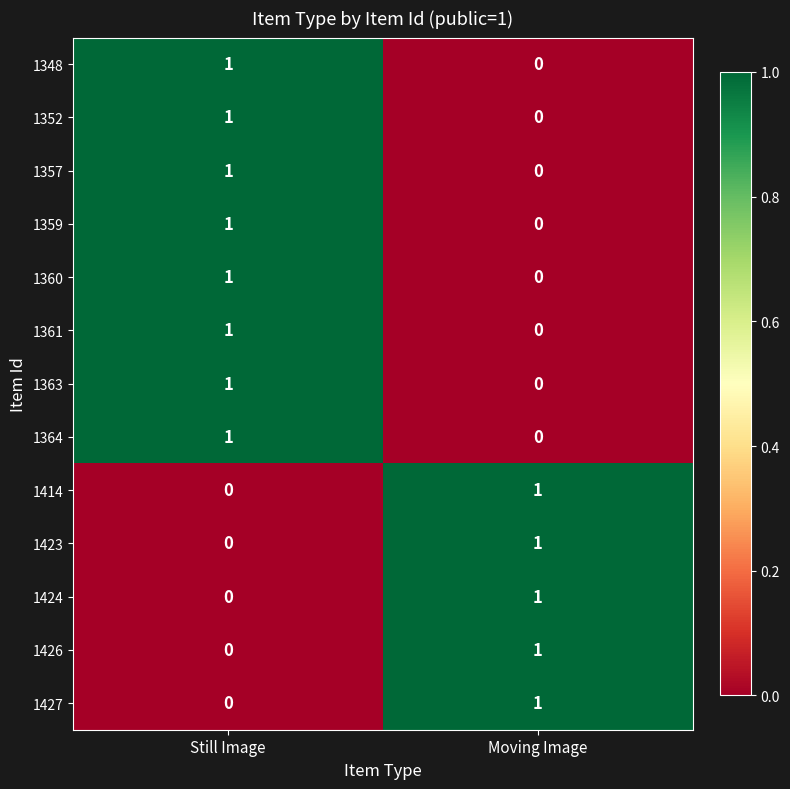

Which category has the lowest value in the 1352 series?

Moving Image